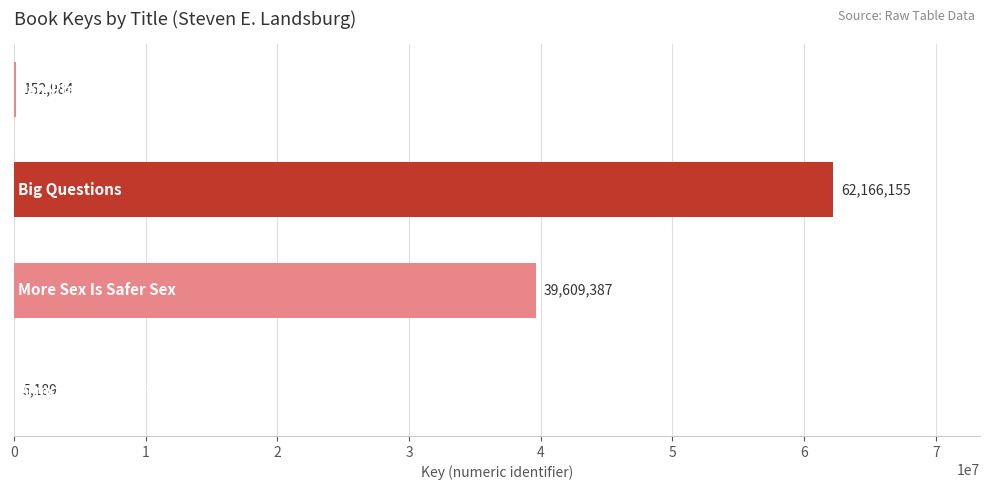

What is the maximum value shown in the chart?

62166155